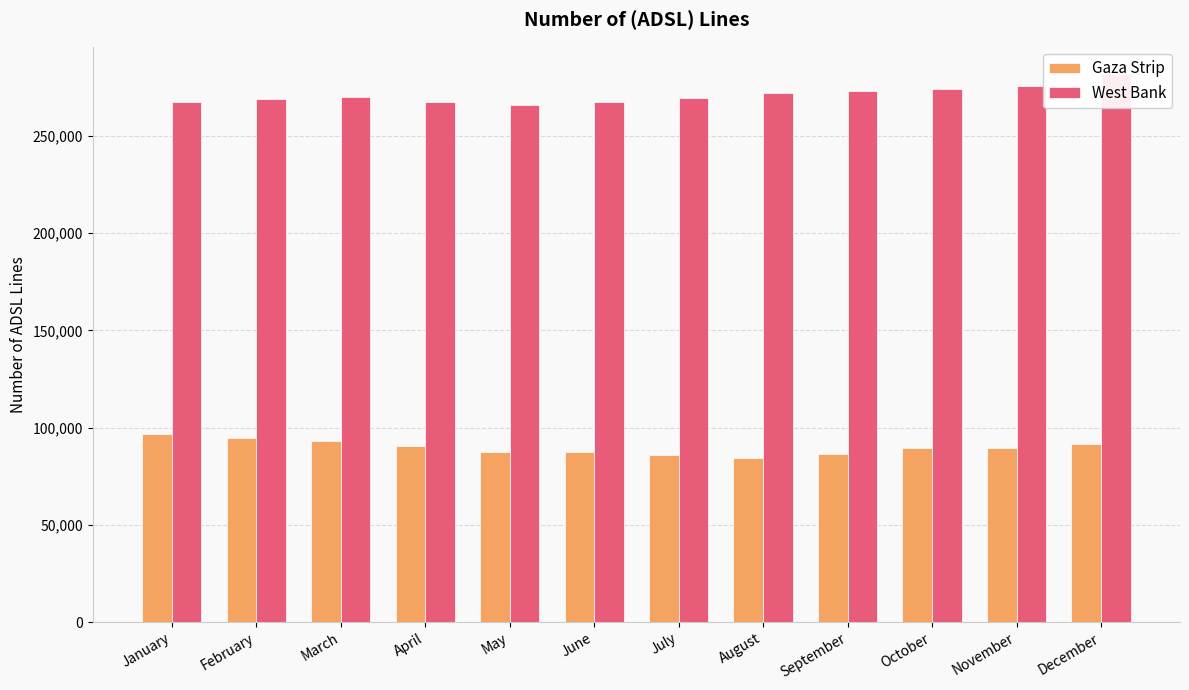

Reading left to right, extract all data points from this chart.

Gaza Strip: January=96611	February=94390	March=93031	April=90349	May=87456	June=87207	July=85773	August=84310	September=86351	October=89282	November=89413	December=91293
West Bank: January=267155	February=268825	March=269932	April=267581	May=265898	June=267620	July=269487	August=271820	September=273049	October=273903	November=275707	December=281757